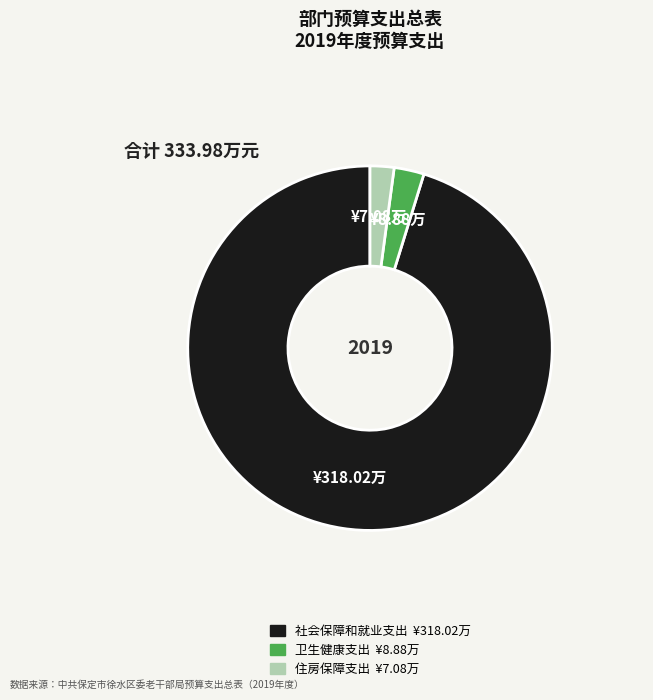

Is 住房保障支出 the majority of the pie?

No